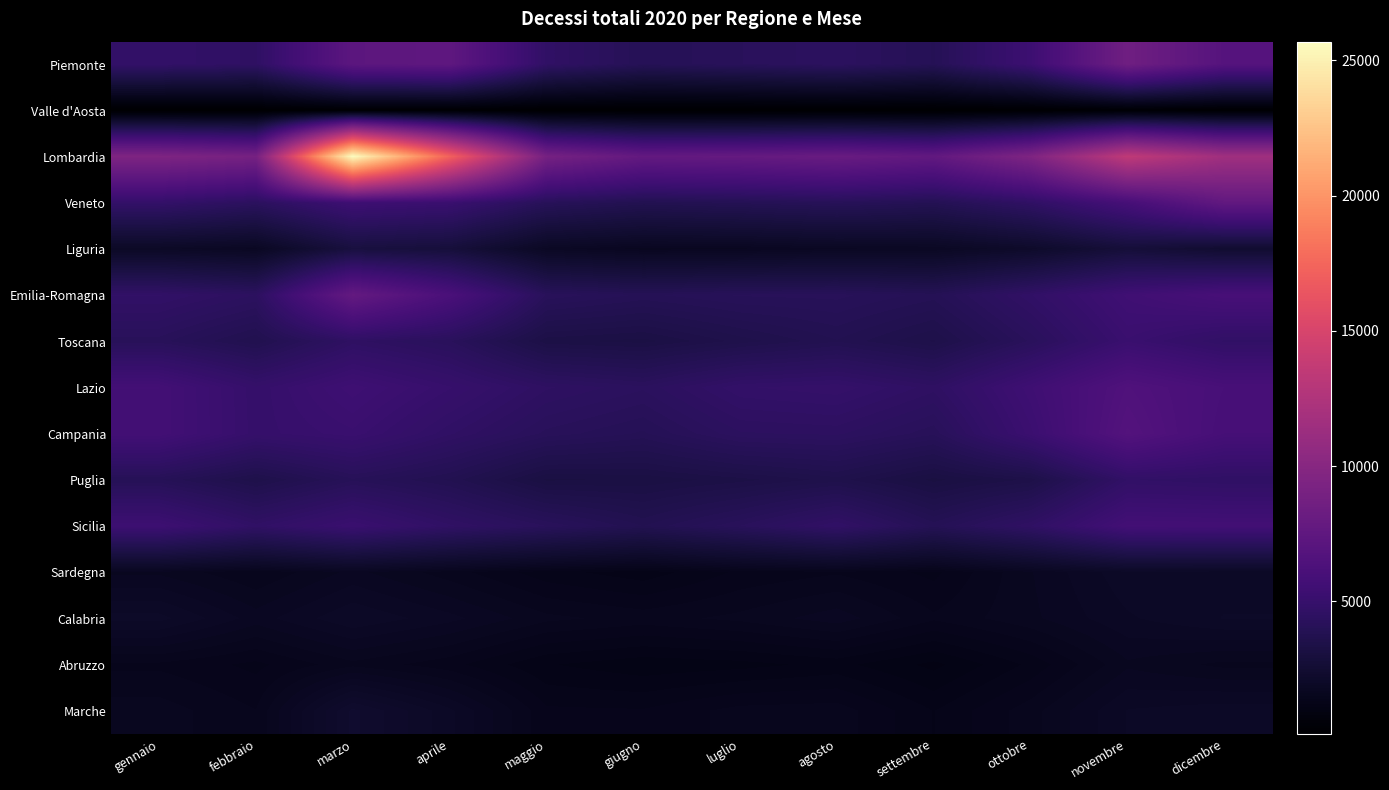

Reading right to left, extract all data points from this chart.

Piemonte: dicembre=6851	novembre=8531	ottobre=5348	settembre=3990	agosto=4379	luglio=4198	giugno=4006	maggio=4656	aprile=7466	marzo=7277	febbraio=4566	gennaio=4786
Valle d'Aosta: dicembre=165	novembre=277	ottobre=159	settembre=106	agosto=131	luglio=108	giugno=111	maggio=122	aprile=205	marzo=207	febbraio=132	gennaio=126
Lombardia: dicembre=11577	novembre=13507	ottobre=9488	settembre=7660	agosto=8087	luglio=7849	giugno=7742	maggio=8934	aprile=17281	marzo=25687	febbraio=8954	gennaio=9483
Veneto: dicembre=7632	novembre=5923	ottobre=4618	settembre=3905	agosto=4100	luglio=3927	giugno=3793	maggio=4125	aprile=5197	marzo=5442	febbraio=4350	gennaio=4824
Liguria: dicembre=2427	novembre=2813	ottobre=2152	settembre=1807	agosto=1793	luglio=1688	giugno=1660	maggio=1848	aprile=2877	marzo=3054	febbraio=1780	gennaio=1928
Emilia-Romagna: dicembre=5993	novembre=5538	ottobre=4690	settembre=3954	agosto=4138	luglio=4120	giugno=3979	maggio=4186	aprile=6171	marzo=7776	febbraio=4400	gennaio=4720
Toscana: dicembre=4682	novembre=5184	ottobre=4226	settembre=3486	agosto=3793	luglio=3544	giugno=3262	maggio=3335	aprile=4222	marzo=4544	febbraio=3708	gennaio=4149
Lazio: dicembre=5998	novembre=6517	ottobre=5481	settembre=4544	agosto=4877	luglio=4788	giugno=4323	maggio=4522	aprile=5018	marzo=5469	febbraio=4922	gennaio=5702
Campania: dicembre=5900	novembre=6732	ottobre=5264	settembre=4128	agosto=4428	luglio=4387	giugno=3981	maggio=4168	aprile=4625	marzo=5172	febbraio=4943	gennaio=5697
Puglia: dicembre=4606	novembre=4709	ottobre=3437	settembre=3167	agosto=3556	luglio=3362	giugno=3223	maggio=3185	aprile=3782	marzo=4080	febbraio=3526	gennaio=4017
Sicilia: dicembre=5692	novembre=5717	ottobre=4601	settembre=3962	agosto=4706	luglio=4204	giugno=3800	maggio=4200	aprile=4629	marzo=5207	febbraio=4649	gennaio=5386
Sardegna: dicembre=1957	novembre=1980	ottobre=1697	settembre=1376	agosto=1491	luglio=1426	giugno=1245	maggio=1343	aprile=1552	marzo=1734	febbraio=1510	gennaio=1683
Calabria: dicembre=2010	novembre=1890	ottobre=1680	settembre=1524	agosto=1763	luglio=1634	giugno=1564	maggio=1634	aprile=1839	marzo=1995	febbraio=1755	gennaio=2043
Abruzzo: dicembre=1577	novembre=1685	ottobre=1330	settembre=1074	agosto=1239	luglio=1168	giugno=1135	maggio=1214	aprile=1441	marzo=1574	febbraio=1377	gennaio=1482
Marche: dicembre=1965	novembre=1911	ottobre=1563	settembre=1302	agosto=1561	luglio=1546	giugno=1416	maggio=1426	aprile=1931	marzo=2336	febbraio=1508	gennaio=1658